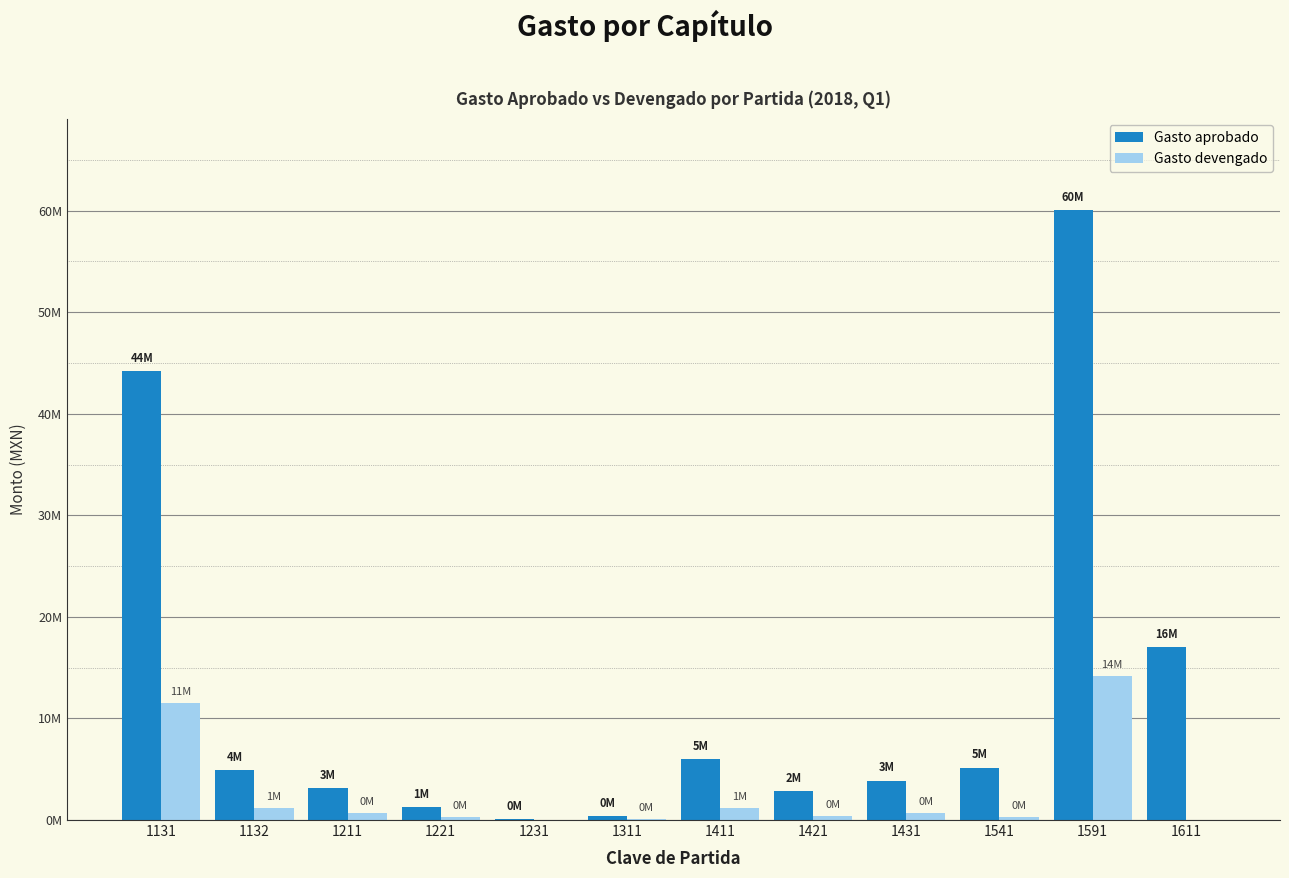

What is the difference between the maximum and minimum values in the Gasto devengado series?

14189777